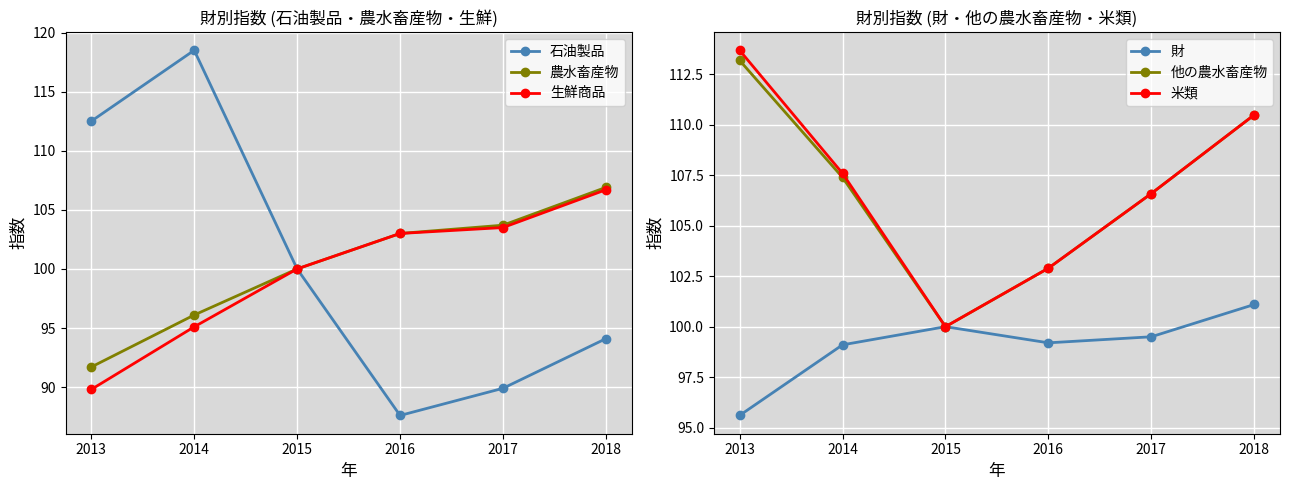

What is the value of the 農水畜産物 point at the 4th from the left?

103.0